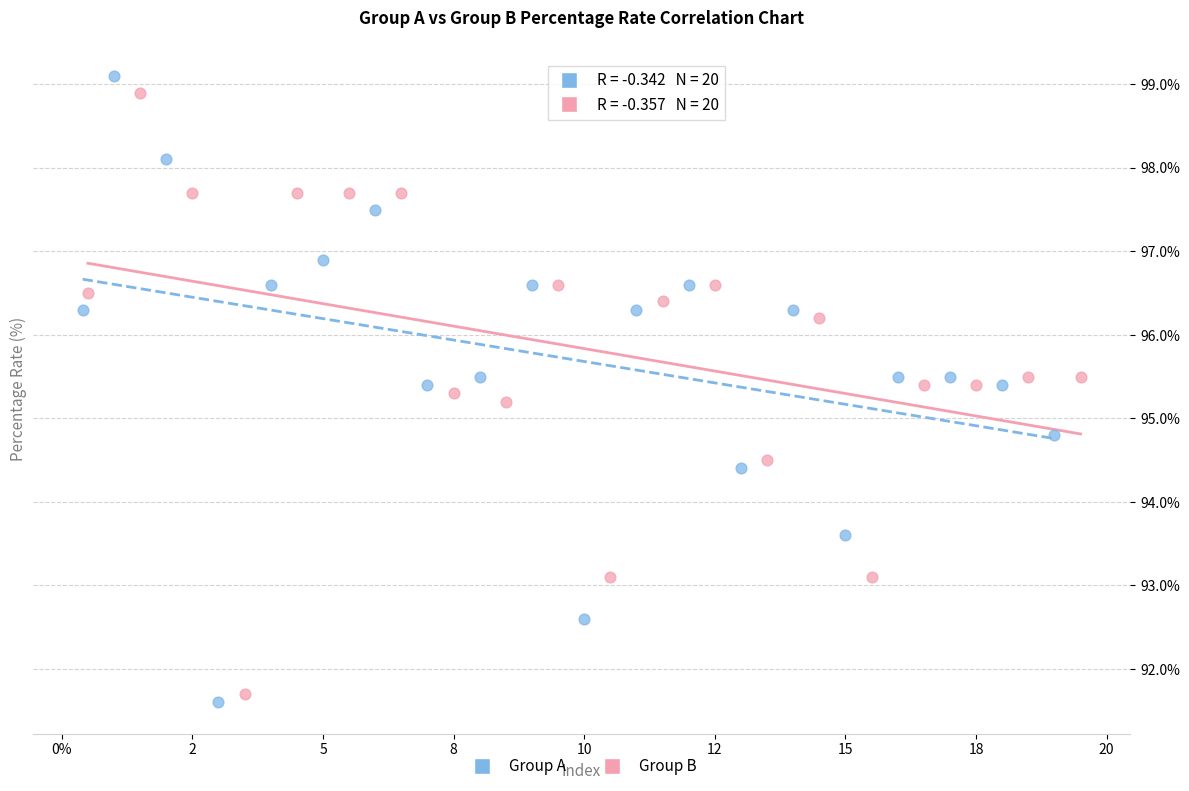

Which series has the largest Y range (max minus min)?

Group A